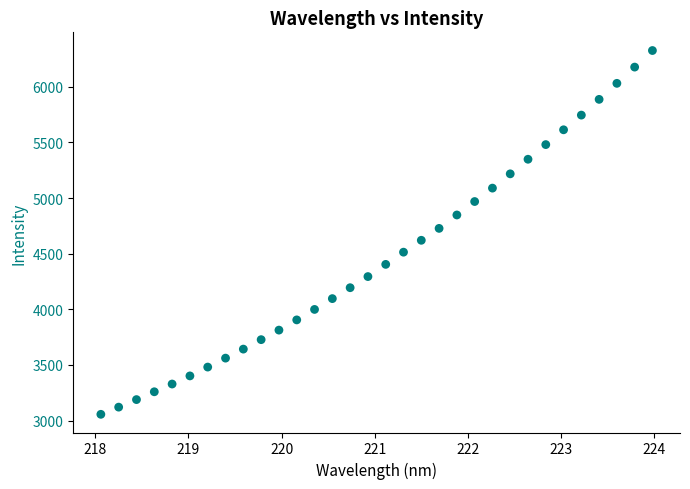

What is the range of Y values (max minus min)?

3269.8